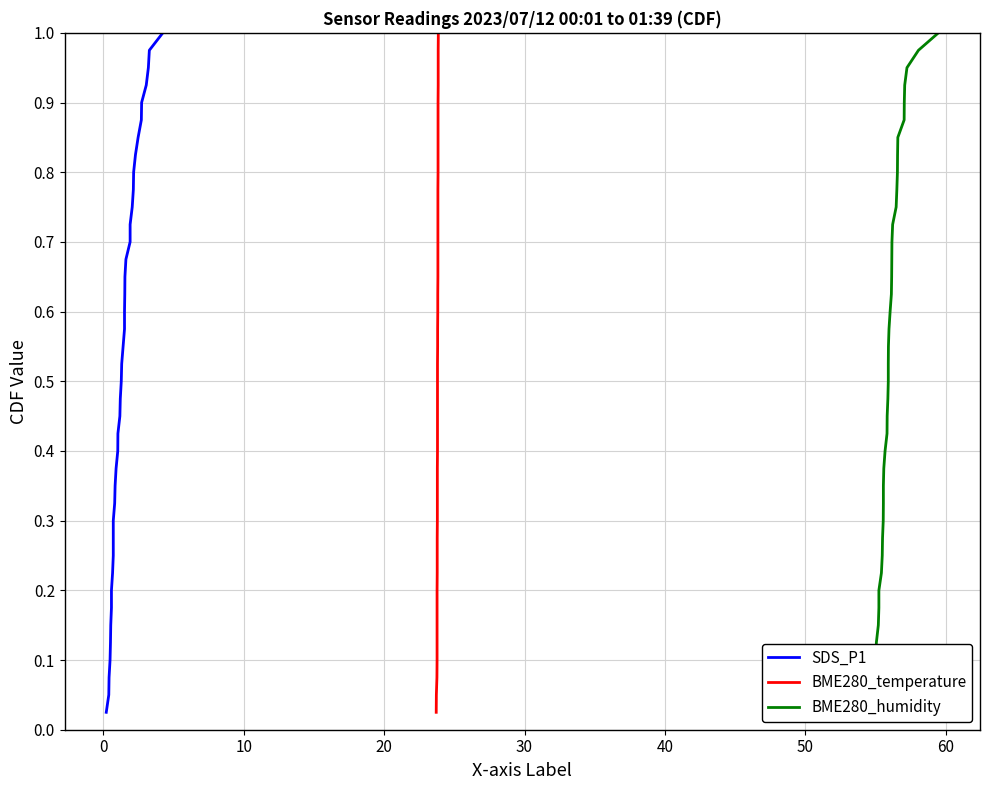

True or false: BME280_humidity has more than 0 points higher than both neighbors.

False